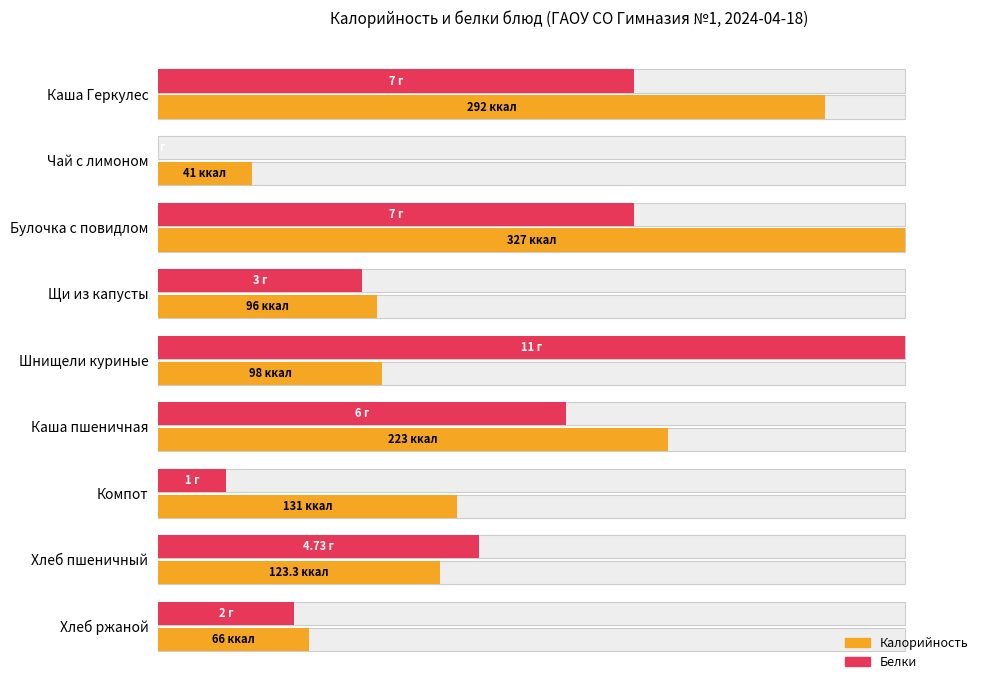

How many series are shown in this chart?

2